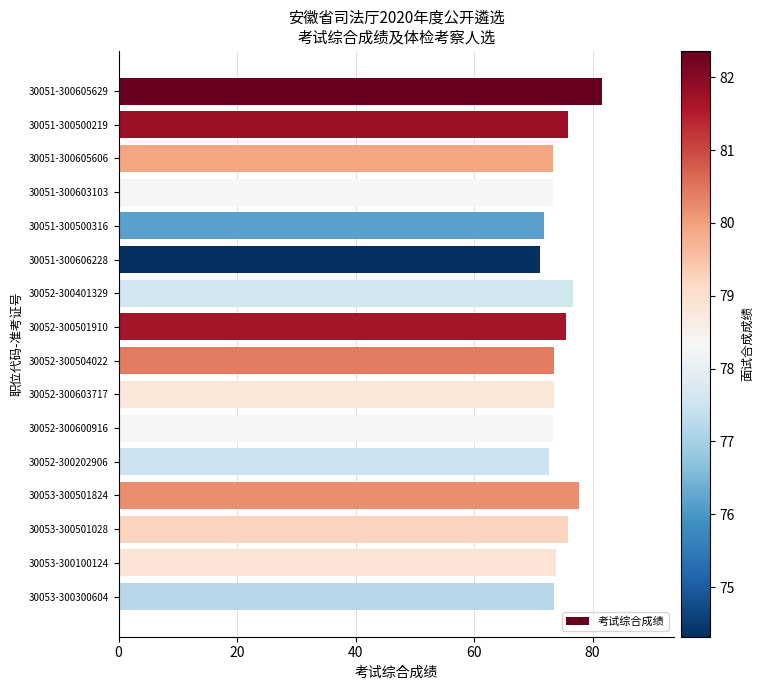

What is the minimum value shown in the chart?

71.1